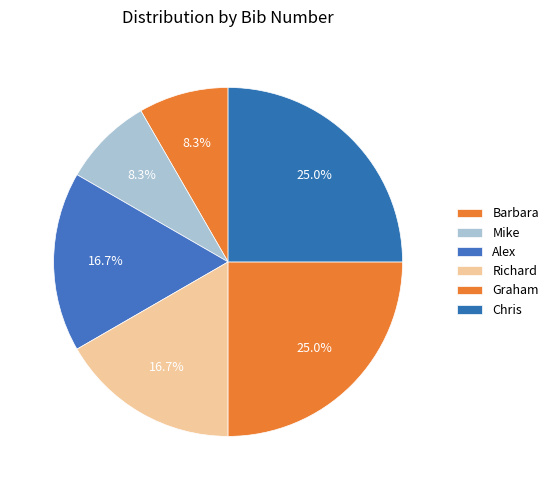

What percentage is NOT represented by Mike?

91.7%